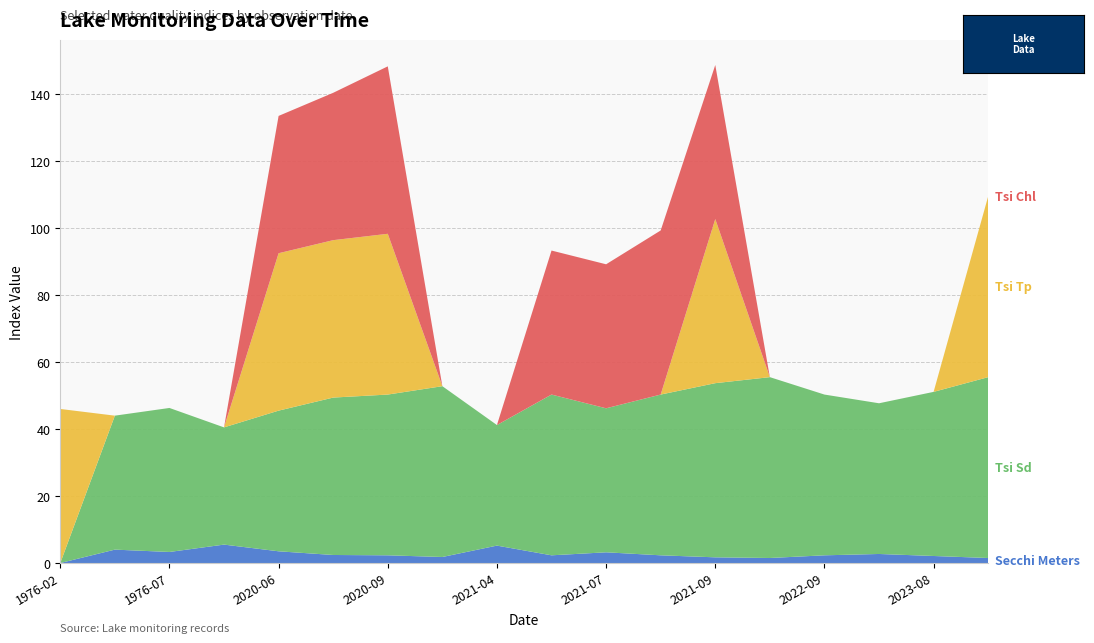

Reading left to right, transcribe all the data shown in this chart.

Secchi Meters: 1976-02=0.0	1976-04=4.0	1976-07=3.3	1976-10=5.5	2020-06=3.5	2020-07=2.4	2020-09=2.3	2020-11=1.8	2021-04=5.2	2021-06=2.3	2021-07=3.2	2021-08=2.3	2021-09=1.7	2022-07=1.5	2022-09=2.3	2023-06=2.7	2023-08=2.1	2023-09=1.5
Tsi Sd: 1976-02=0.0	1976-04=40.0	1976-07=43.0	1976-10=35.0	2020-06=42.0	2020-07=47.0	2020-09=48.0	2020-11=51.0	2021-04=36.0	2021-06=48.0	2021-07=43.0	2021-08=48.0	2021-09=52.0	2022-07=54.0	2022-09=48.0	2023-06=45.0	2023-08=49.0	2023-09=54.0
Tsi Tp: 1976-02=46.0	1976-04=0.0	1976-07=0.0	1976-10=0.0	2020-06=47.0	2020-07=47.0	2020-09=48.0	2020-11=0.0	2021-04=0.0	2021-06=0.0	2021-07=0.0	2021-08=0.0	2021-09=49.0	2022-07=0.0	2022-09=0.0	2023-06=0.0	2023-08=0.0	2023-09=54.0
Tsi Chl: 1976-02=0.0	1976-04=0.0	1976-07=0.0	1976-10=0.0	2020-06=41.0	2020-07=44.0	2020-09=50.0	2020-11=0.0	2021-04=0.0	2021-06=43.0	2021-07=43.0	2021-08=49.0	2021-09=46.0	2022-07=0.0	2022-09=0.0	2023-06=0.0	2023-08=0.0	2023-09=0.0